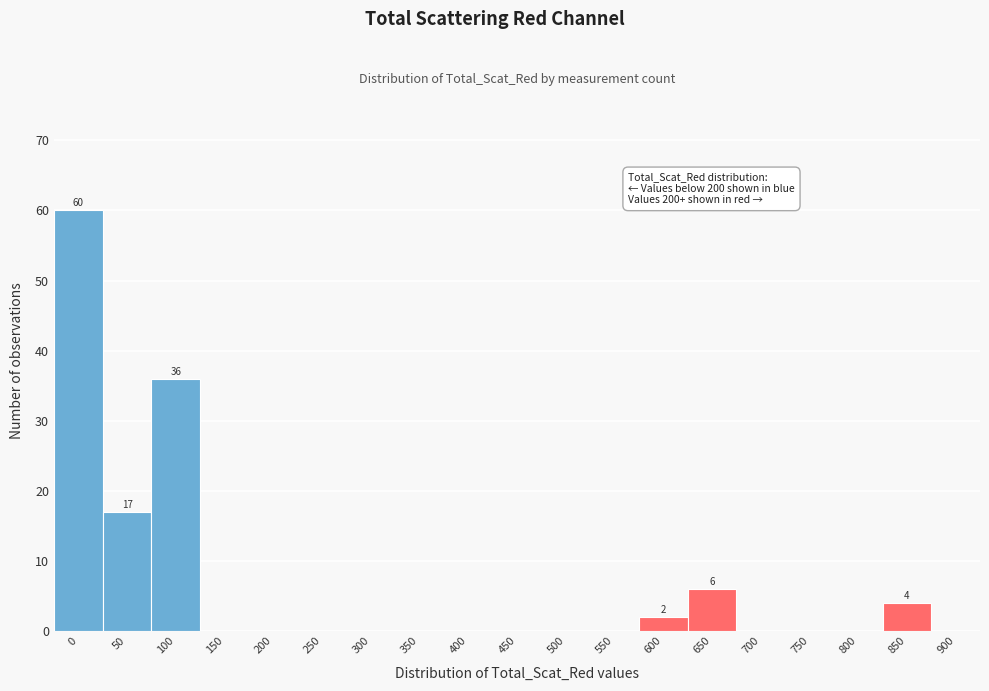

Reading right to left, what are all the values shown in this chart?

900=0	850=4	800=0	750=0	700=0	650=6	600=2	550=0	500=0	450=0	400=0	350=0	300=0	250=0	200=0	150=0	100=36	50=17	0=60